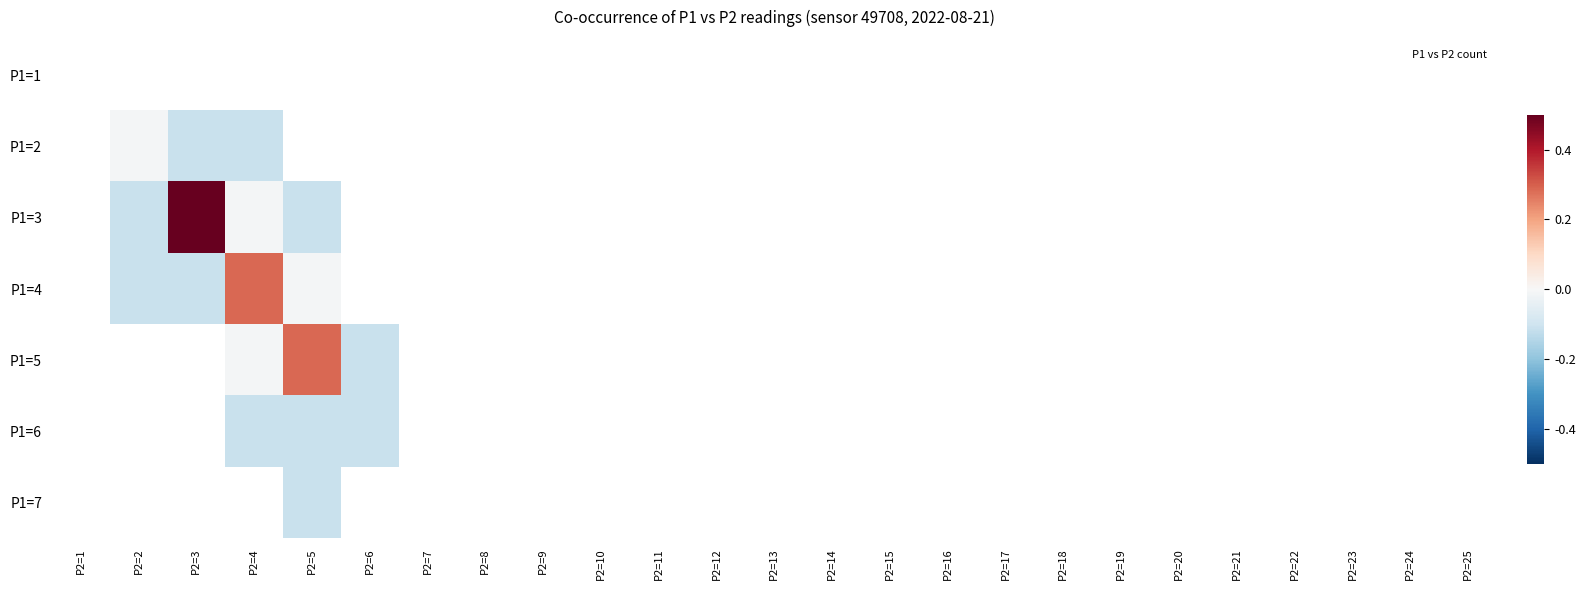

Between P2=4 and P2=6, which series saw the biggest shift?

P1=5